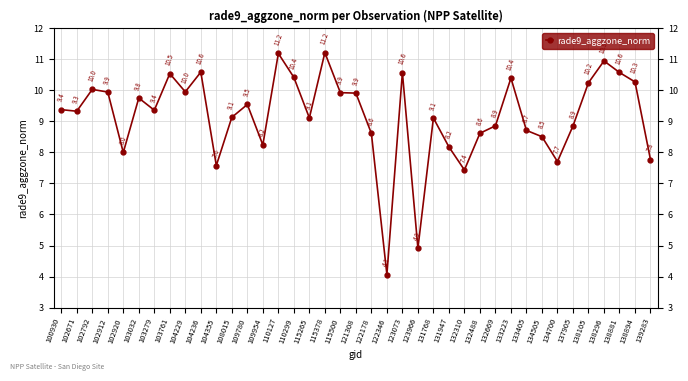

The chart shows a value of 4.1 at 122346. True or false?

True